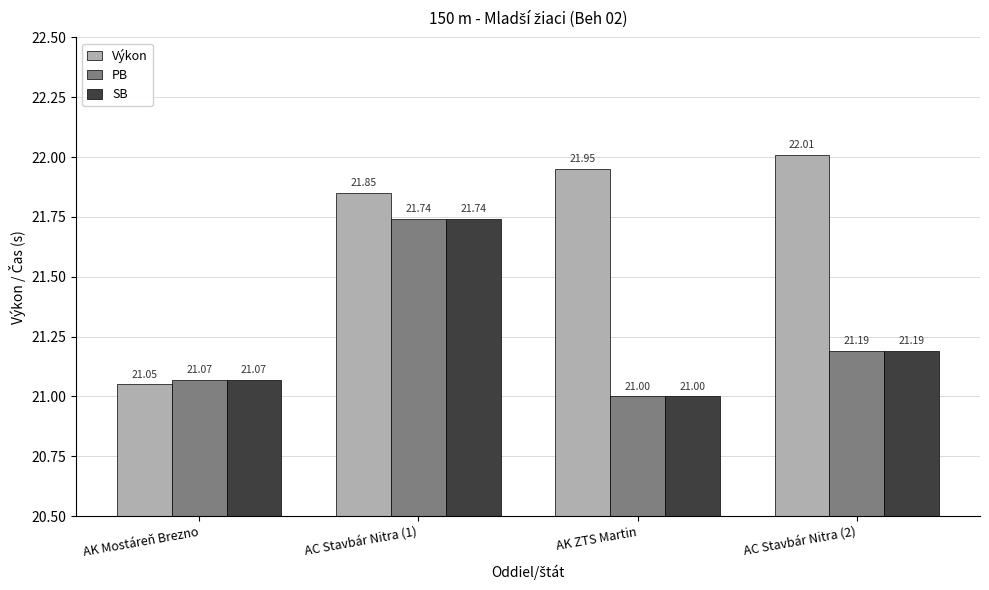

What is the label of the 3rd bar from the left?

AK ZTS Martin